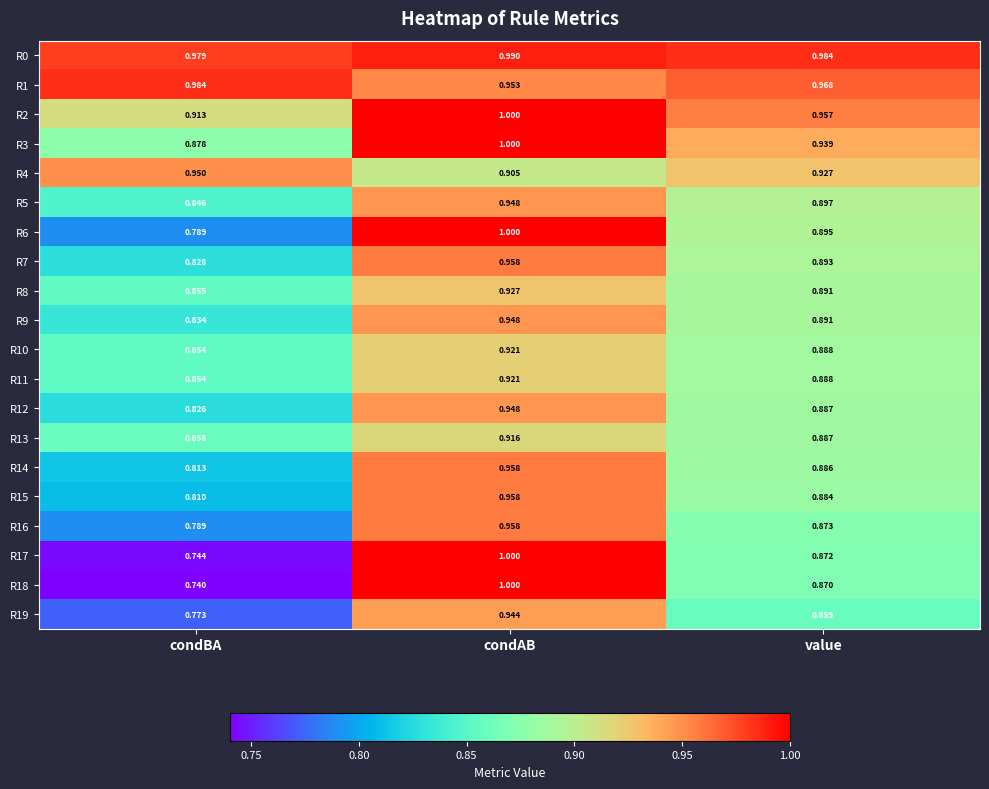

Count the number of data series in this chart.

20